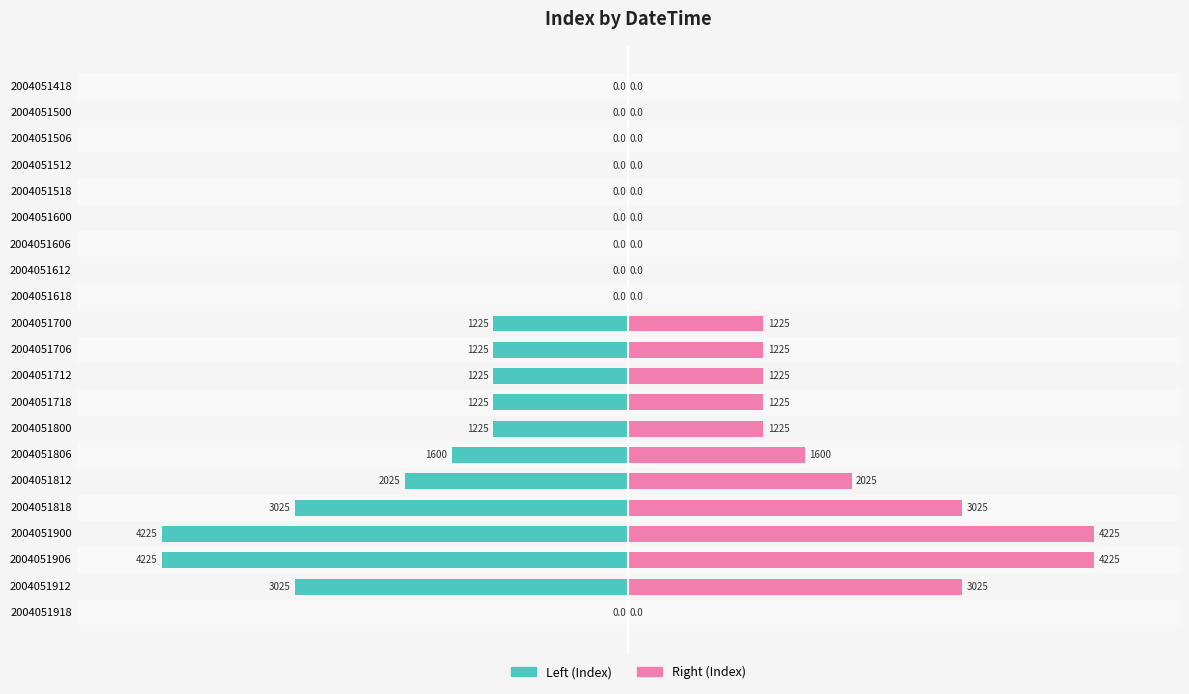

Which has a higher value, 2004051818 or 2004051518?

2004051518